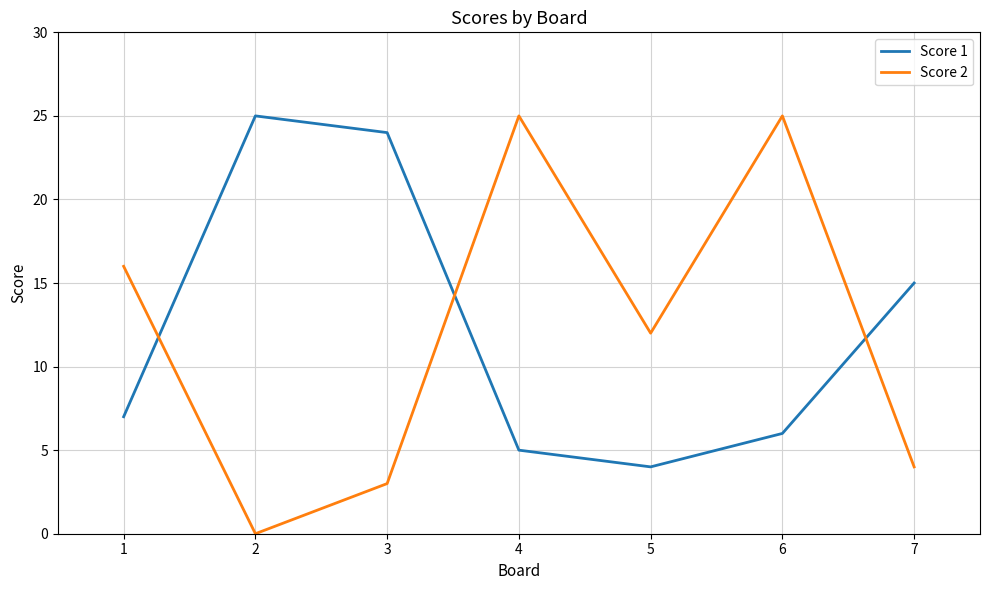

Is the value of Score 1 at 1 greater than the value of Score 2 at 6?

No